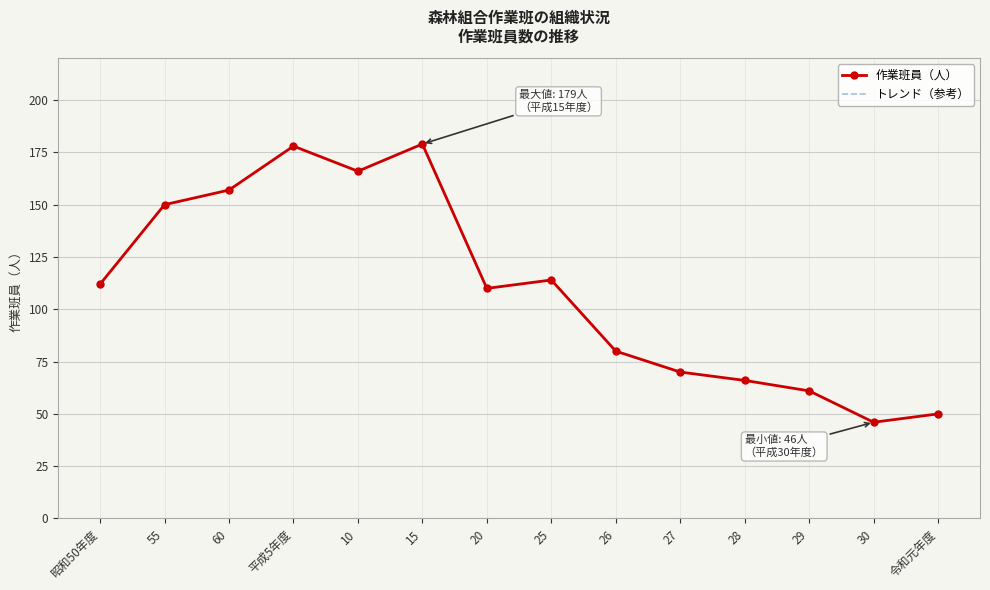

At which category does the chart reach its minimum across all series?

30